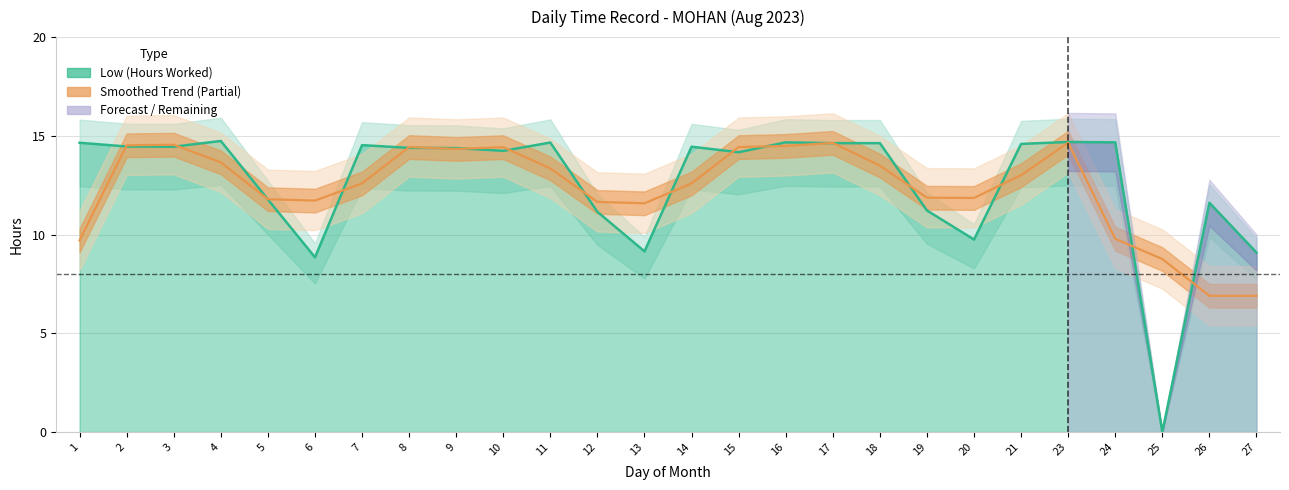

List the labels in order of value, smallest first.

25, 6, 27, 13, 20, 12, 19, 26, 5, 15, 10, 9, 8, 3, 14, 2, 7, 21, 17, 18, 1, 11, 16, 24, 23, 4